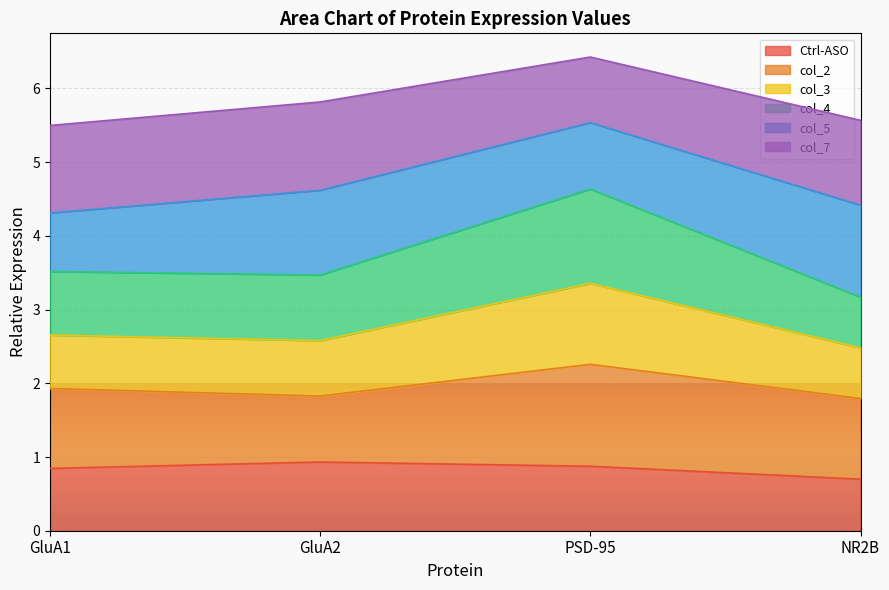

How many interior local valleys does the col_4 series have?

1